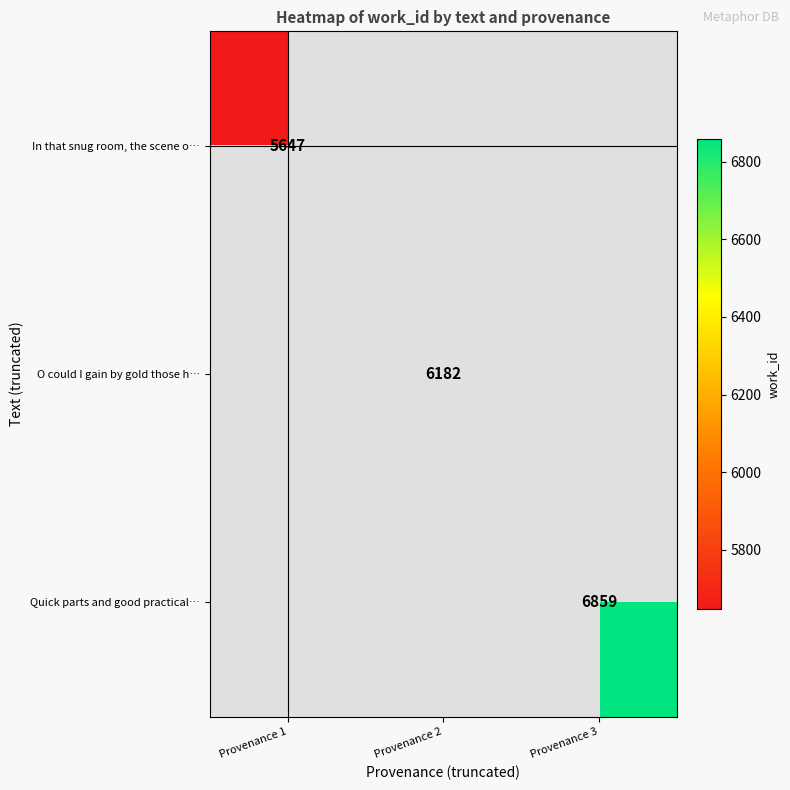

The Quick parts and good practical… series shows 10472 at Provenance 3. True or false?

False